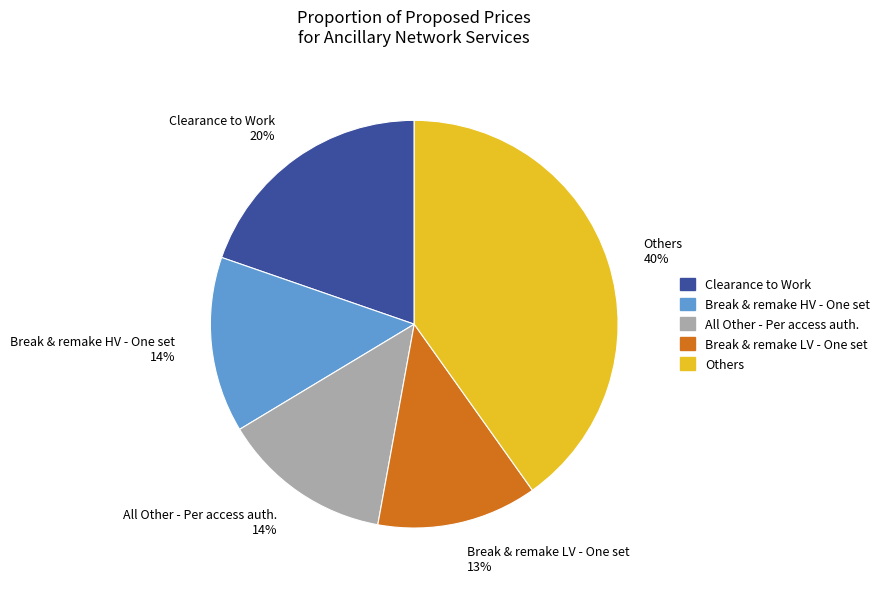

What is the ratio of the value at Clearance to Work to the value at Break & remake HV - One set?

1.4